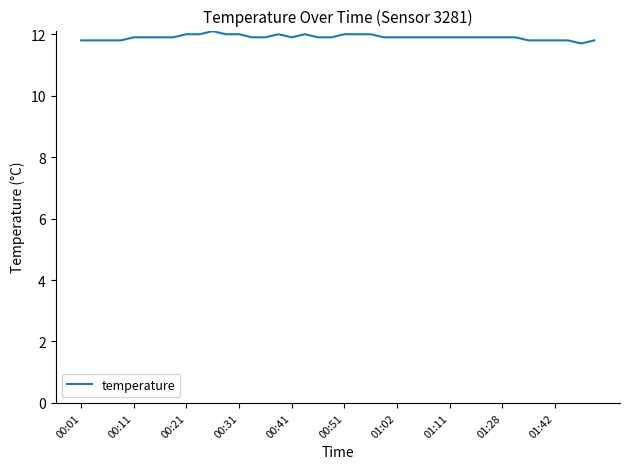

What is the greatest value displayed?

12.1